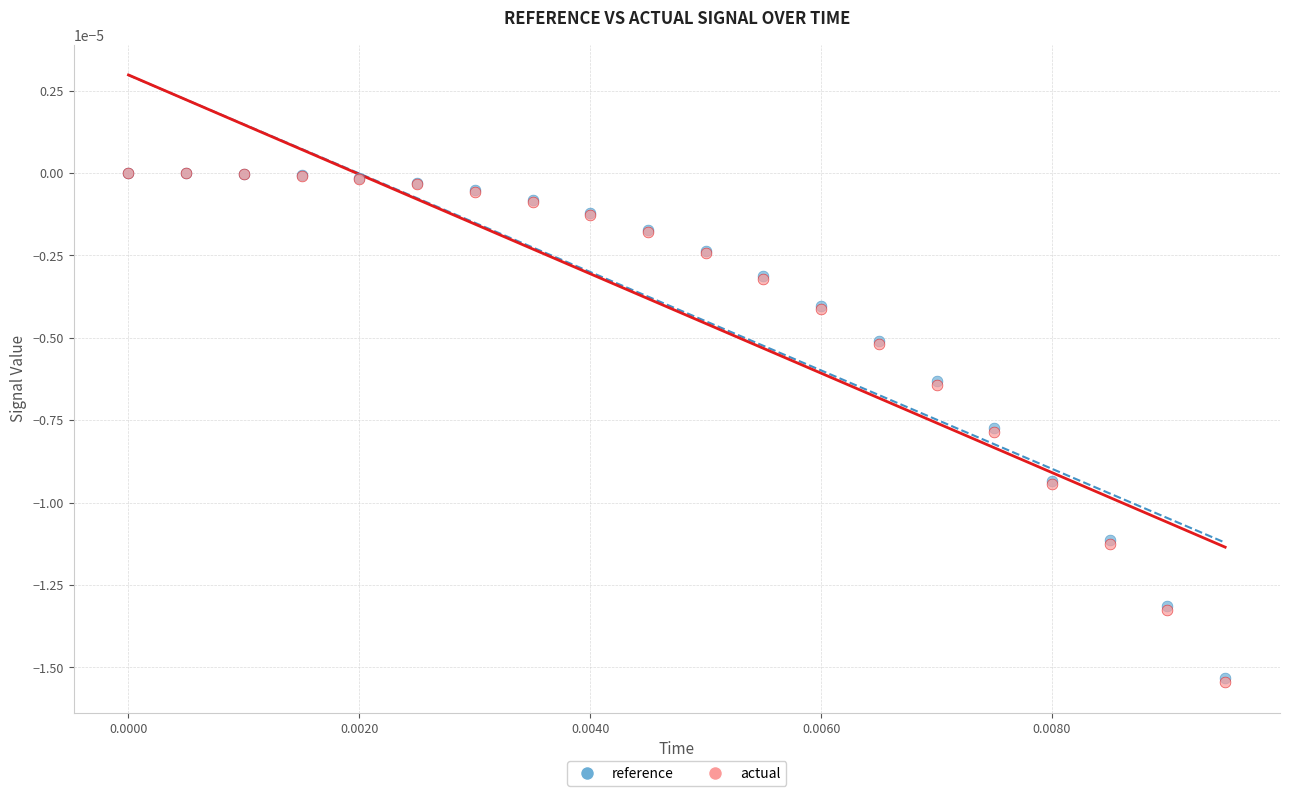

What are all the series names shown in the legend?

reference, actual